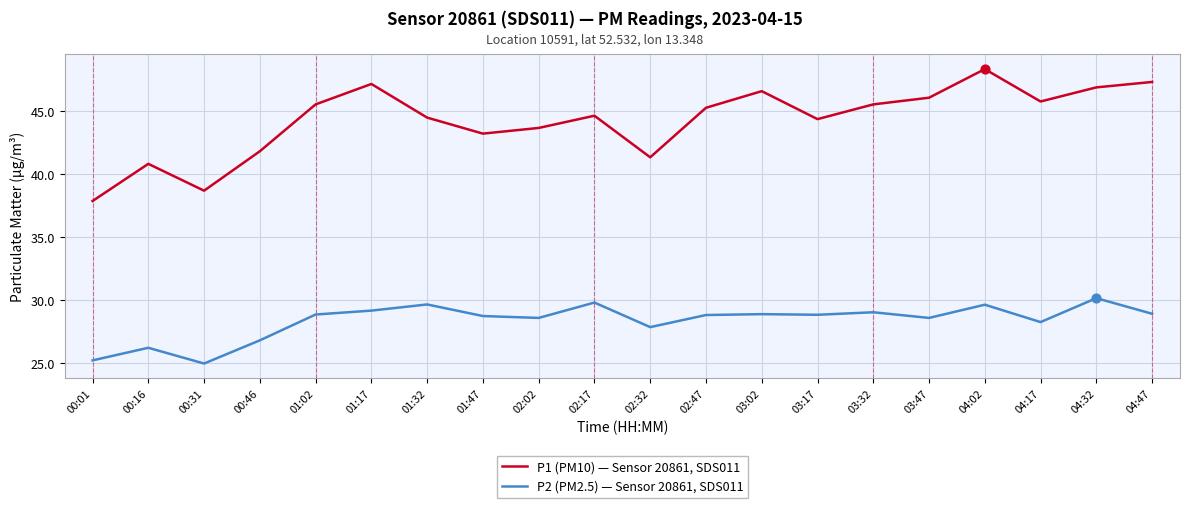

Which series has the largest range (max minus min)?

P1 (PM10) — Sensor 20861, SDS011